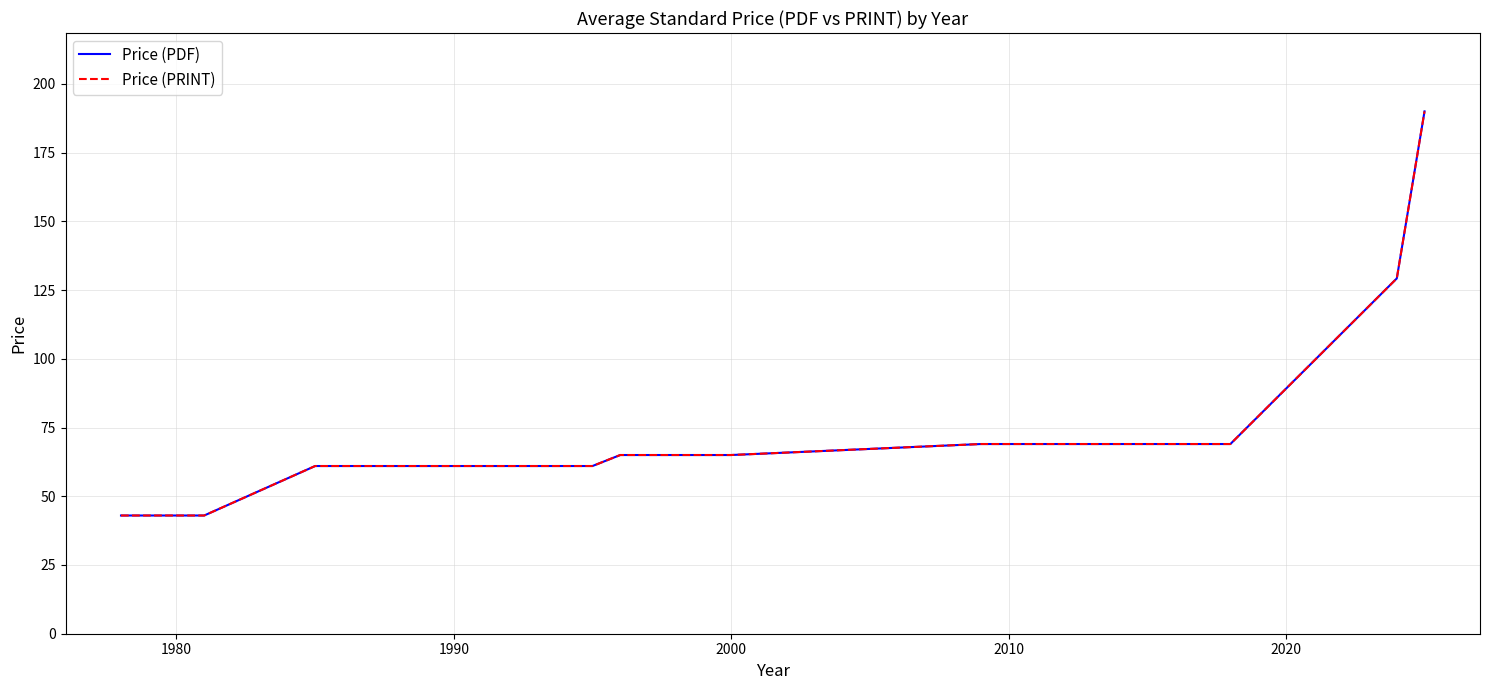

What is the value of the Price (PRINT) point at the 9th from the left?

69.0